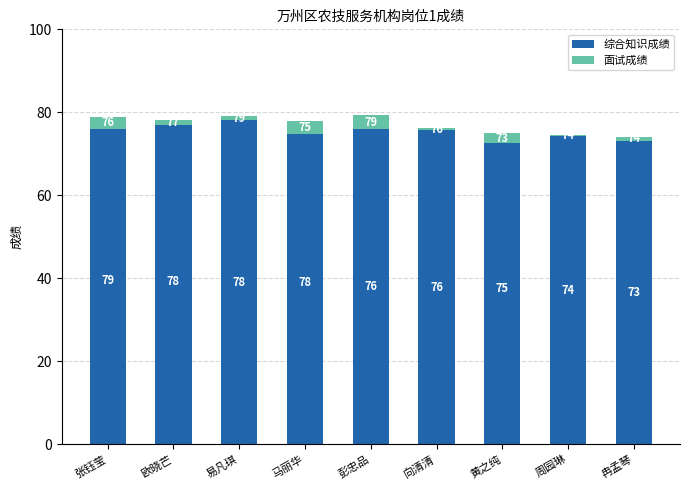

What is the difference between the second highest and minimum values in the 面试成绩 series?

4.1